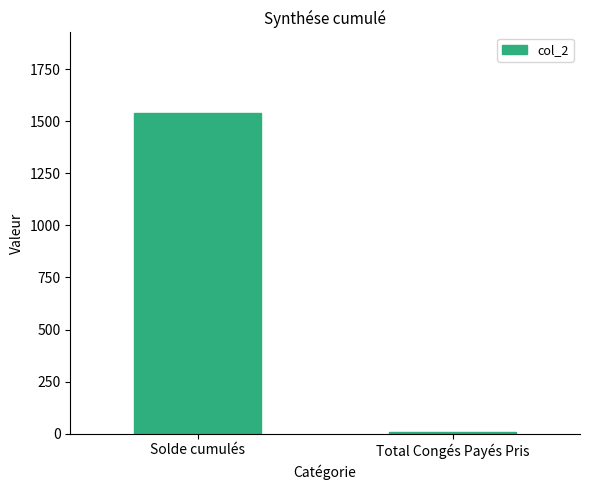

Which has a higher value, Total Congés Payés Pris or Solde cumulés?

Solde cumulés